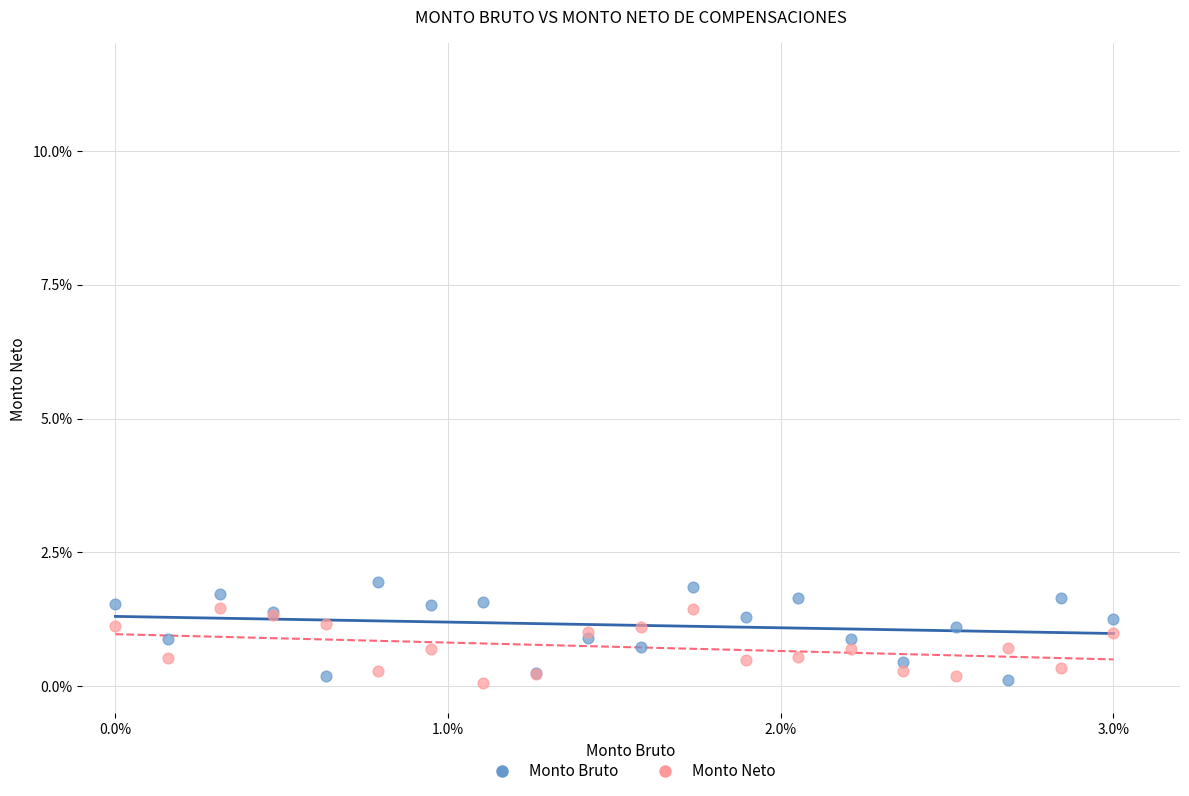

What are all the series names shown in the legend?

Monto Bruto, Monto Neto